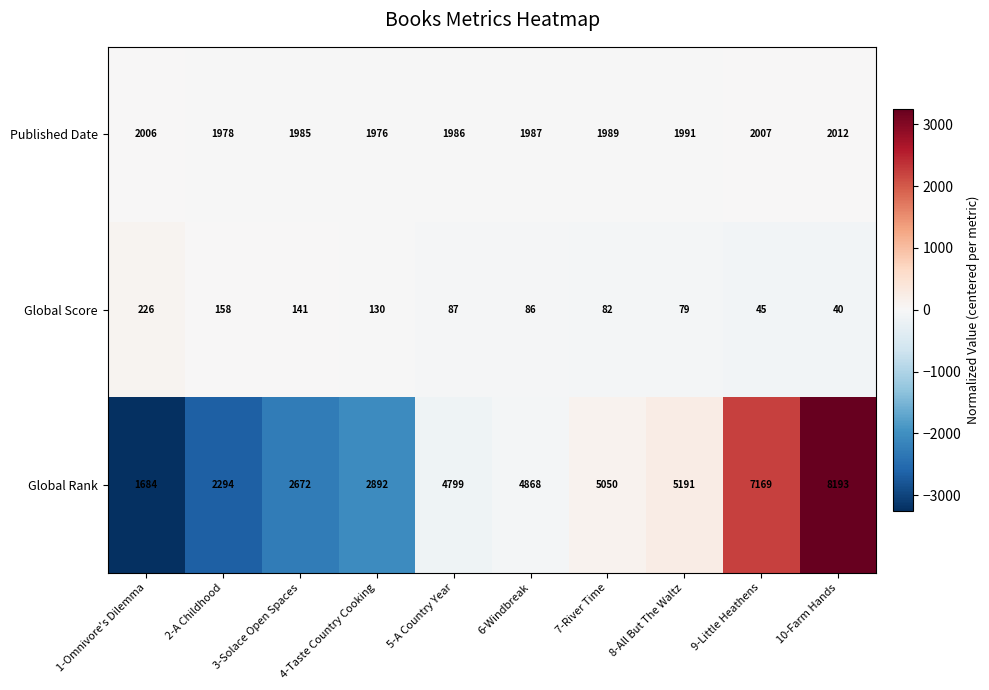

At which label is Global Rank closest to 4938?

6-Windbreak